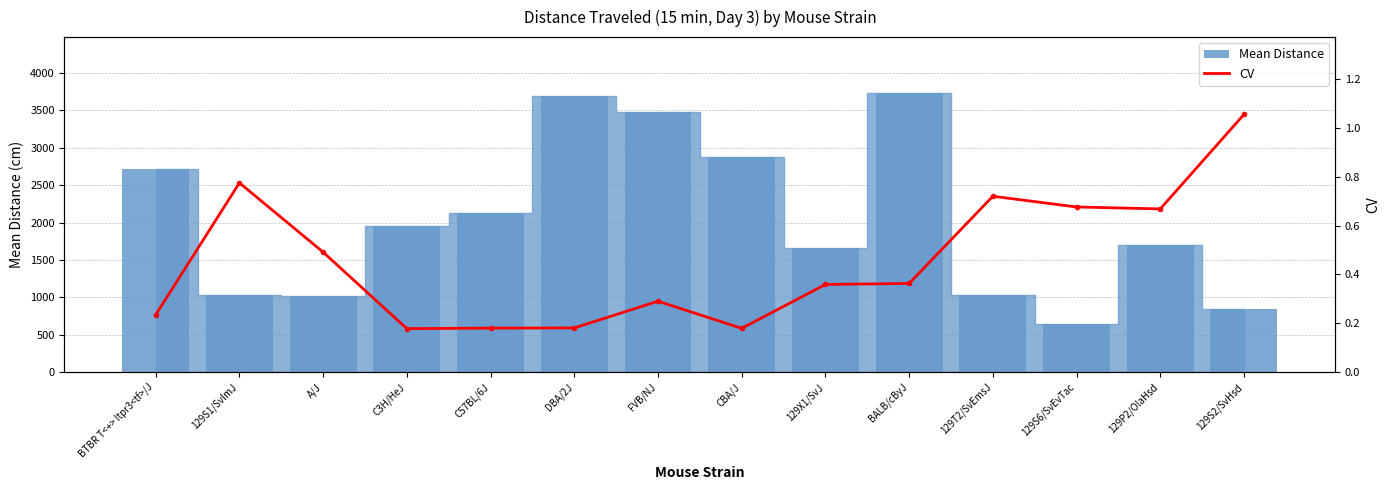

Reading left to right, transcribe all the data shown in this chart.

Mean Distance (bar): 2716.0	1032.0	1021.0	1958.0	2129.0	3695.0	3471.0	2871.0	1656.0	3732.0	1031.0	642.8	1696.0	847.3
CV: 0.2	0.8	0.5	0.2	0.2	0.2	0.3	0.2	0.4	0.4	0.7	0.7	0.7	1.1